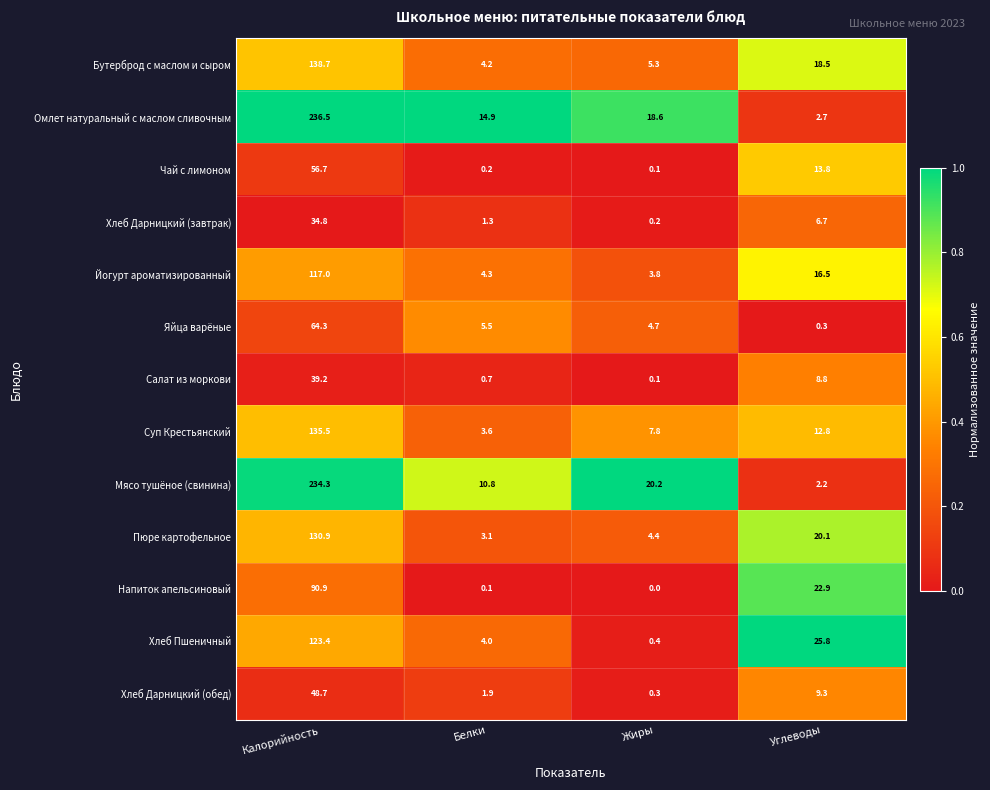

What value does the Хлеб Пшеничный series have at Жиры?

0.4